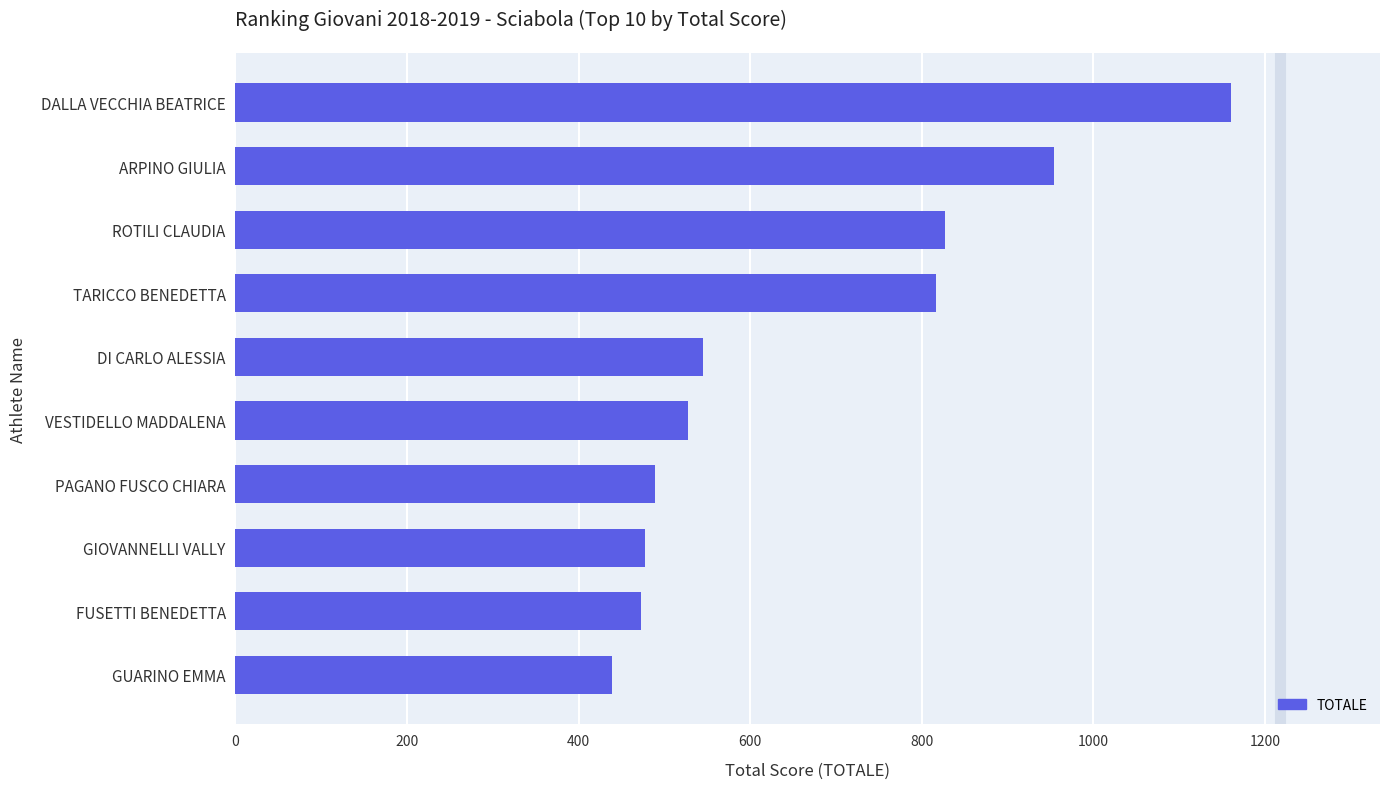

At which category does the chart reach its peak across all series?

DALLA VECCHIA BEATRICE